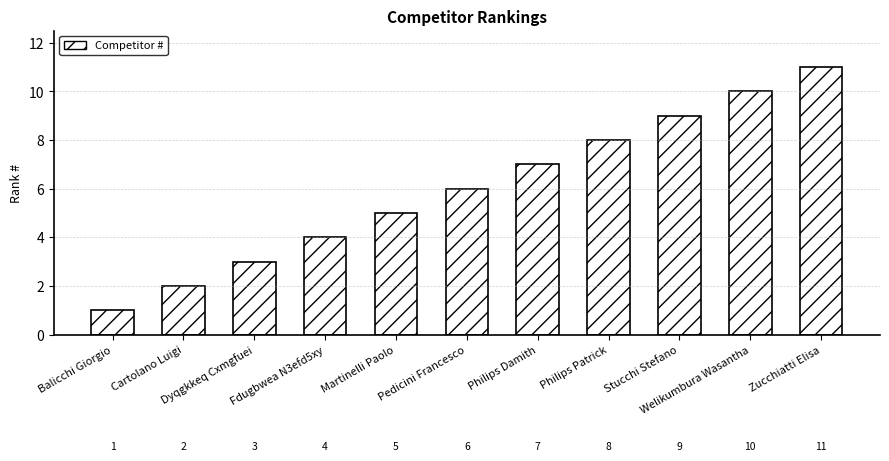

Are the bars grouped side by side (vs. stacked)?

No